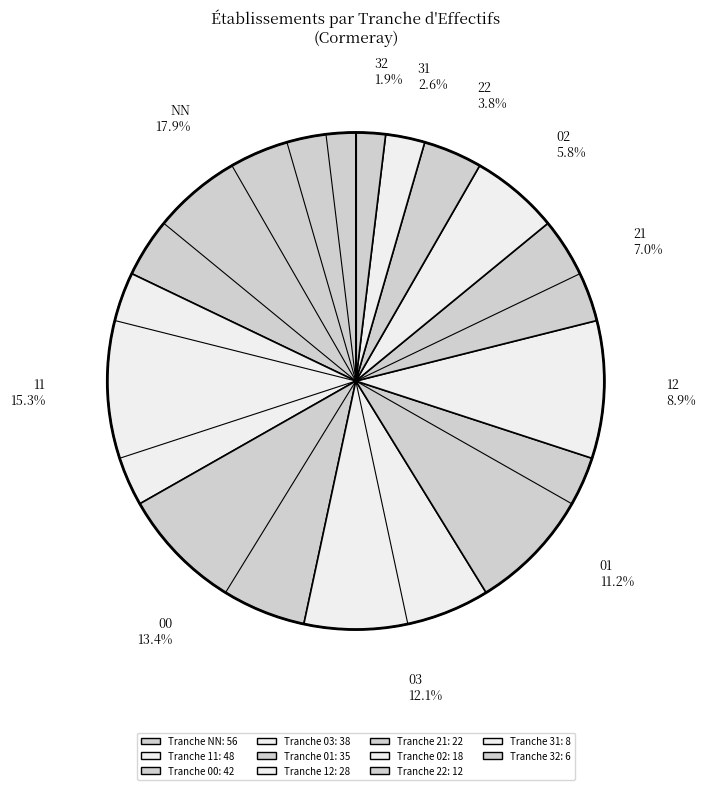

The 03 slice represents 12% of the pie. True or false?

True